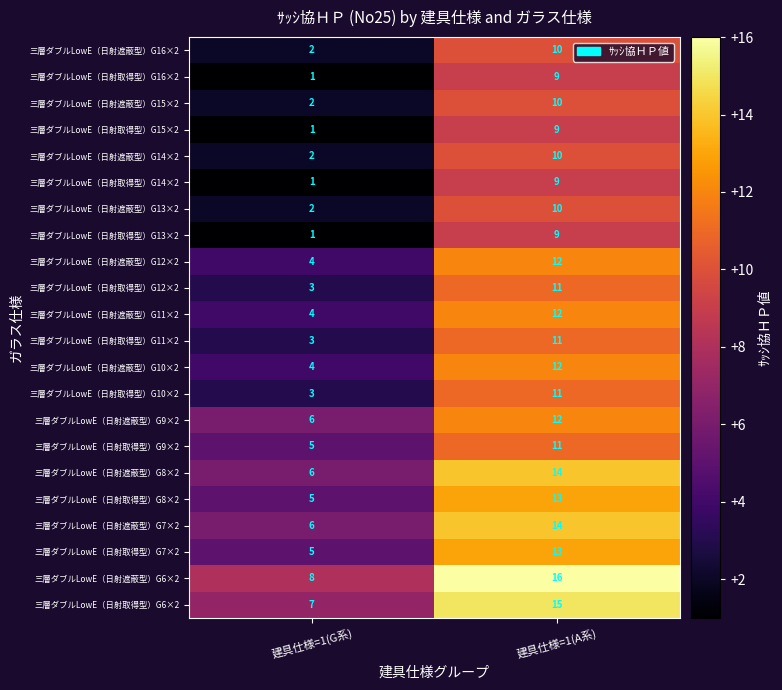

What is the sum of all 三層ダブルLowE（日射取得型）G10×2 values?

14